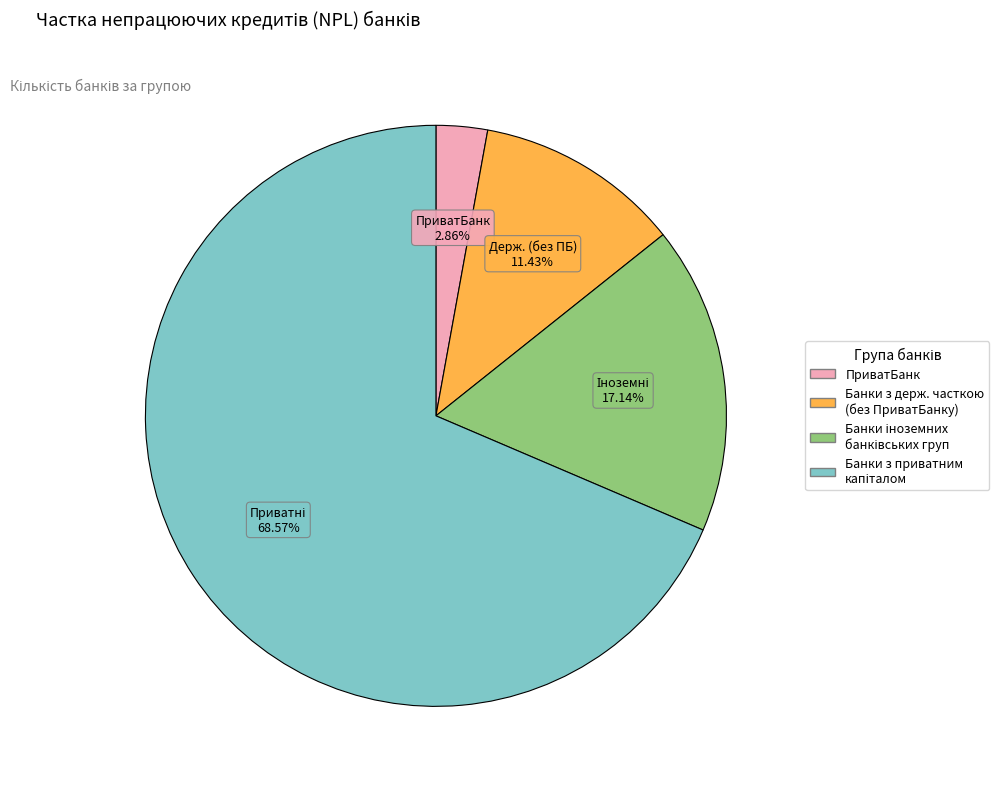

How many slices are in this pie chart?

4